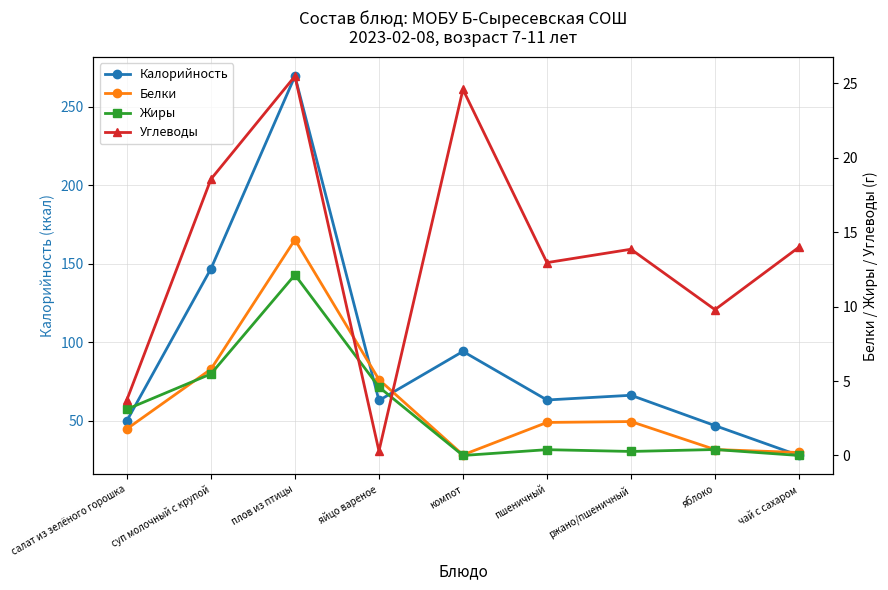

What is the approximate value of Углеводы at пшеничный?

13.0